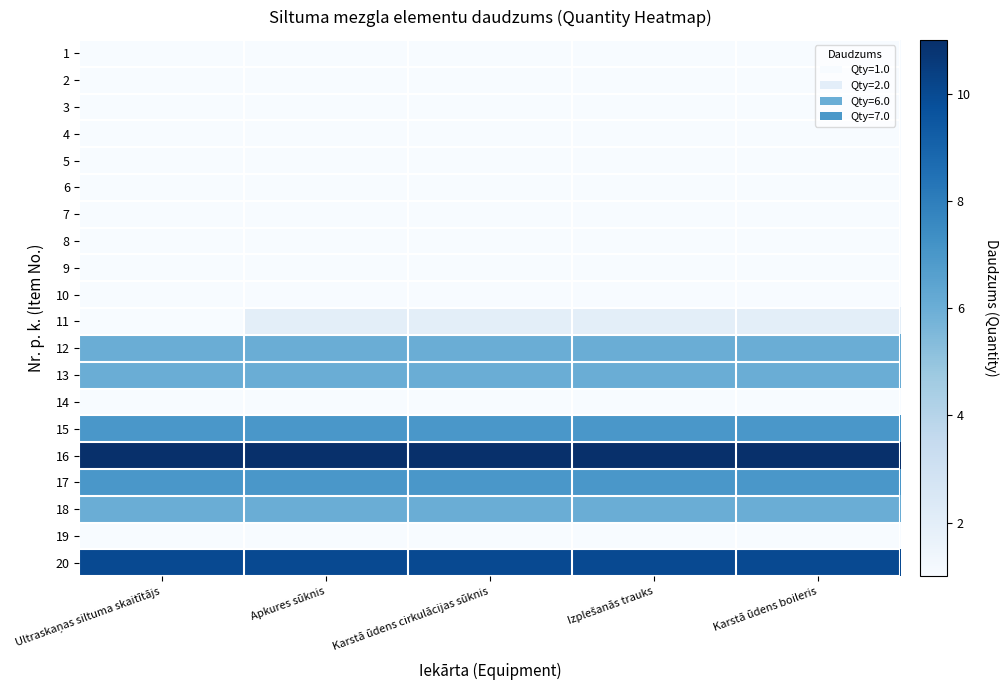

Which category has the highest value across all series?

Ultraskaņas siltuma skaitītājs